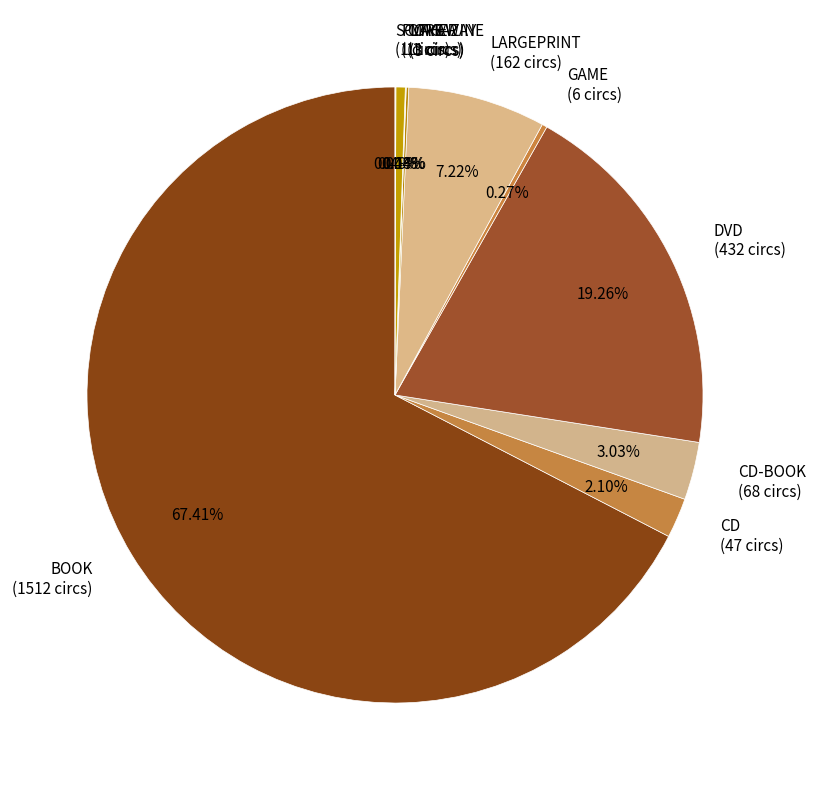

To the nearest percent, what is the difference between the largest and smallest slice percentages?

67%